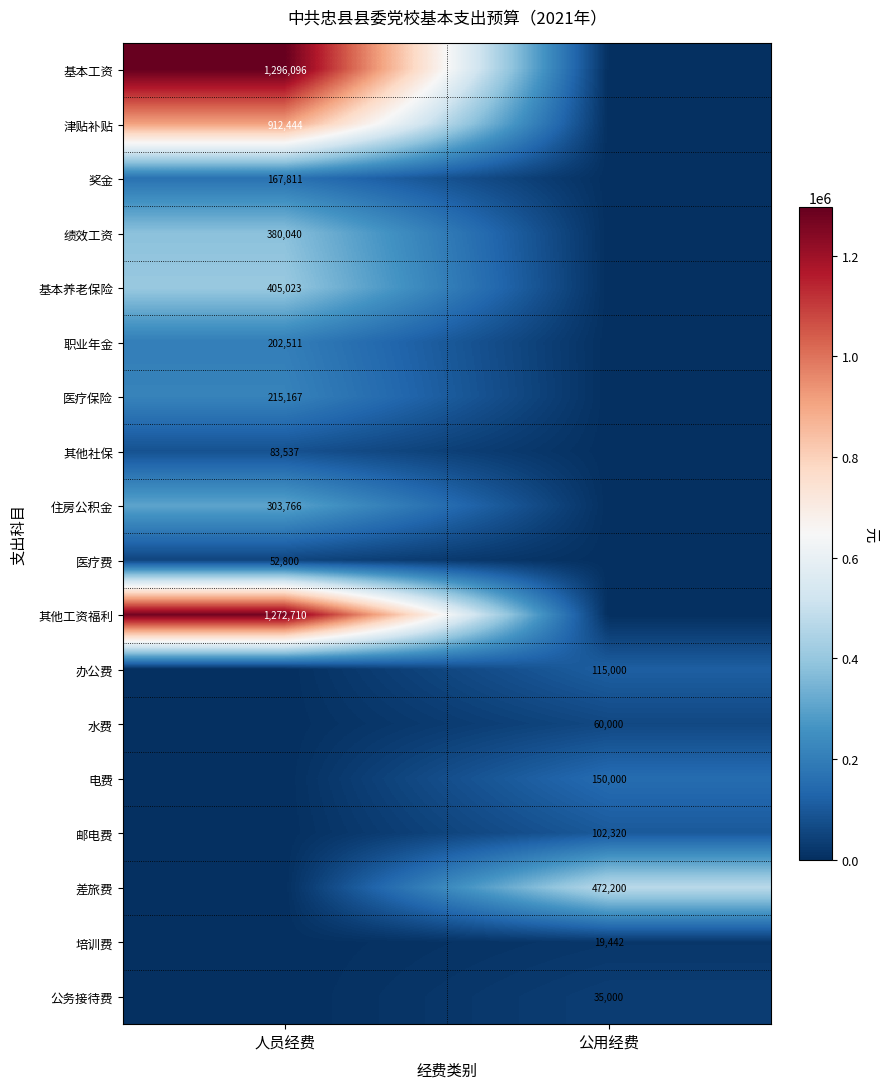

How many series are shown in this chart?

18